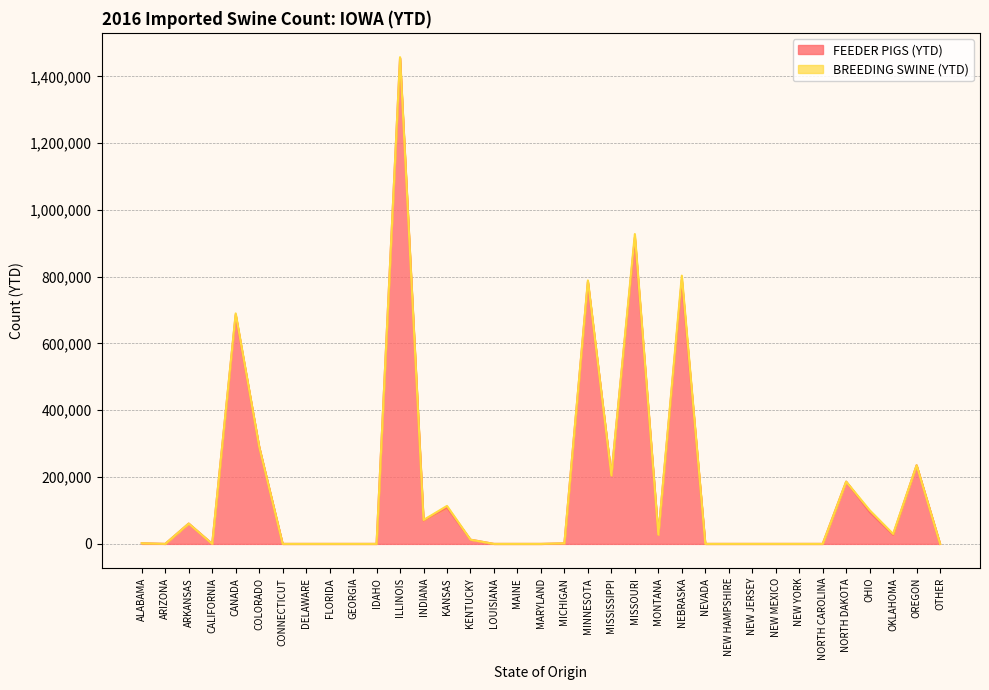

What is the label of the 8th point from the right?

NEW MEXICO